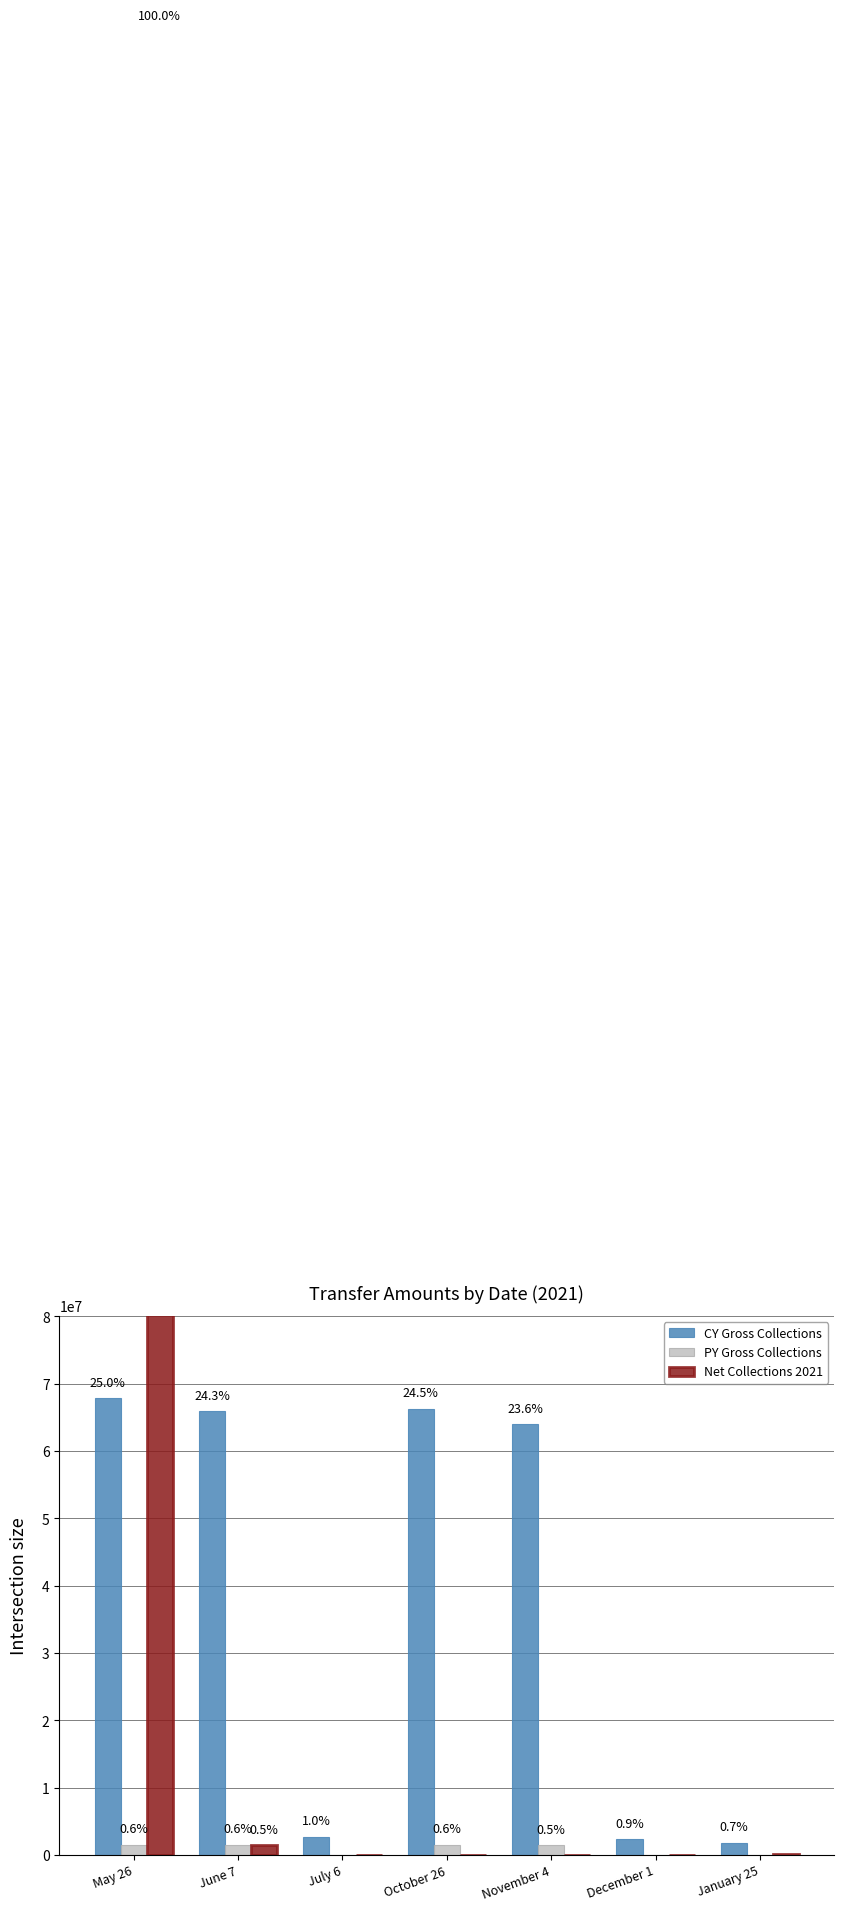

What is the total value across all series at June 7?

68888121.2